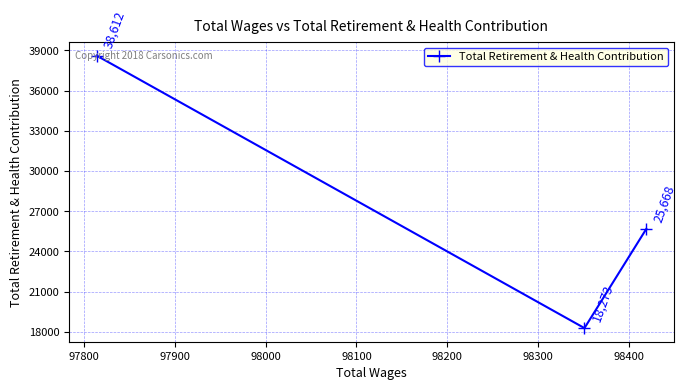

How many values are between 18273 and 38612?

3